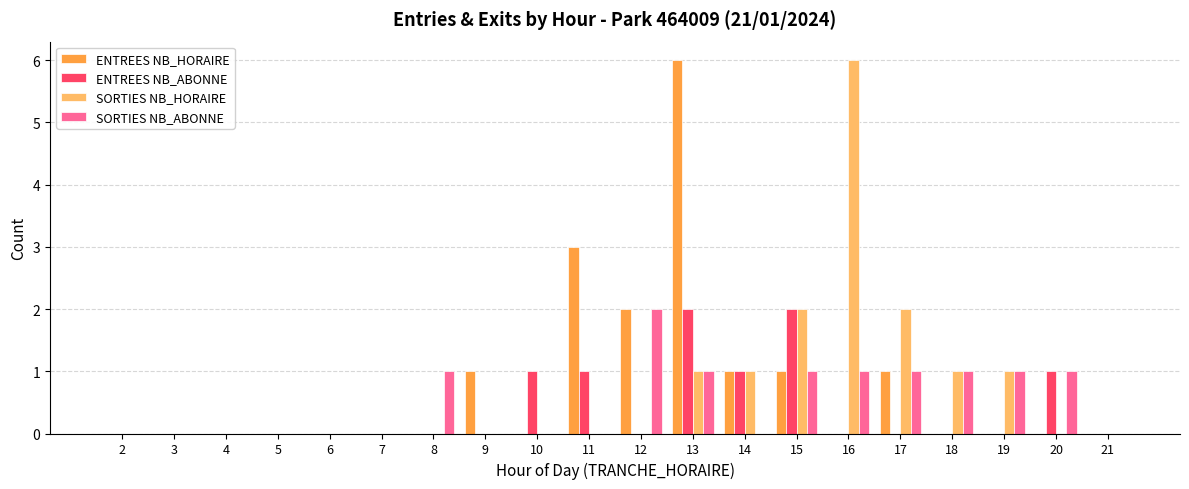

Which series changed the most between 10 and 17?

SORTIES NB_HORAIRE